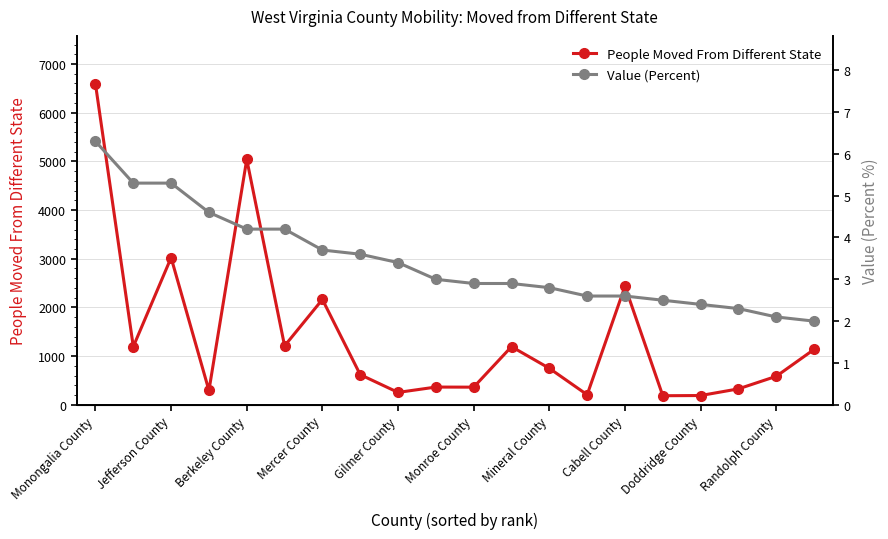

Where is the first local maximum for People Moved From Different State?

Jefferson County